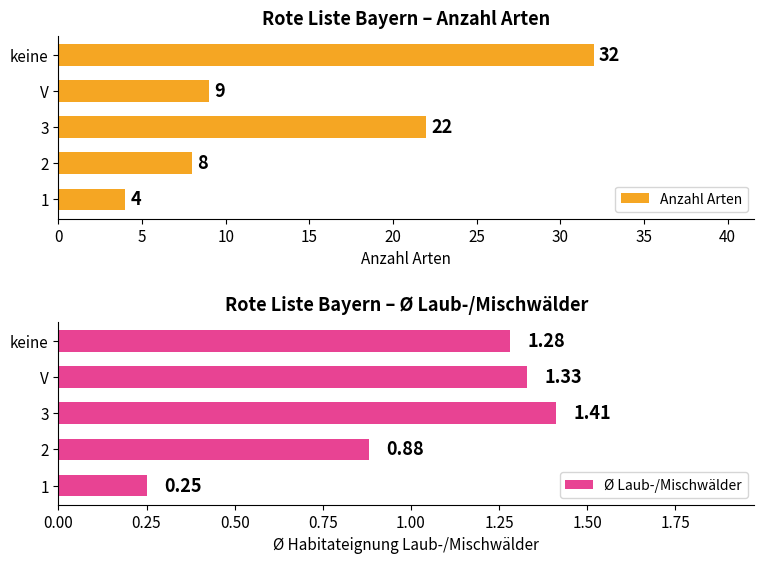

How many bars are there in total?

10